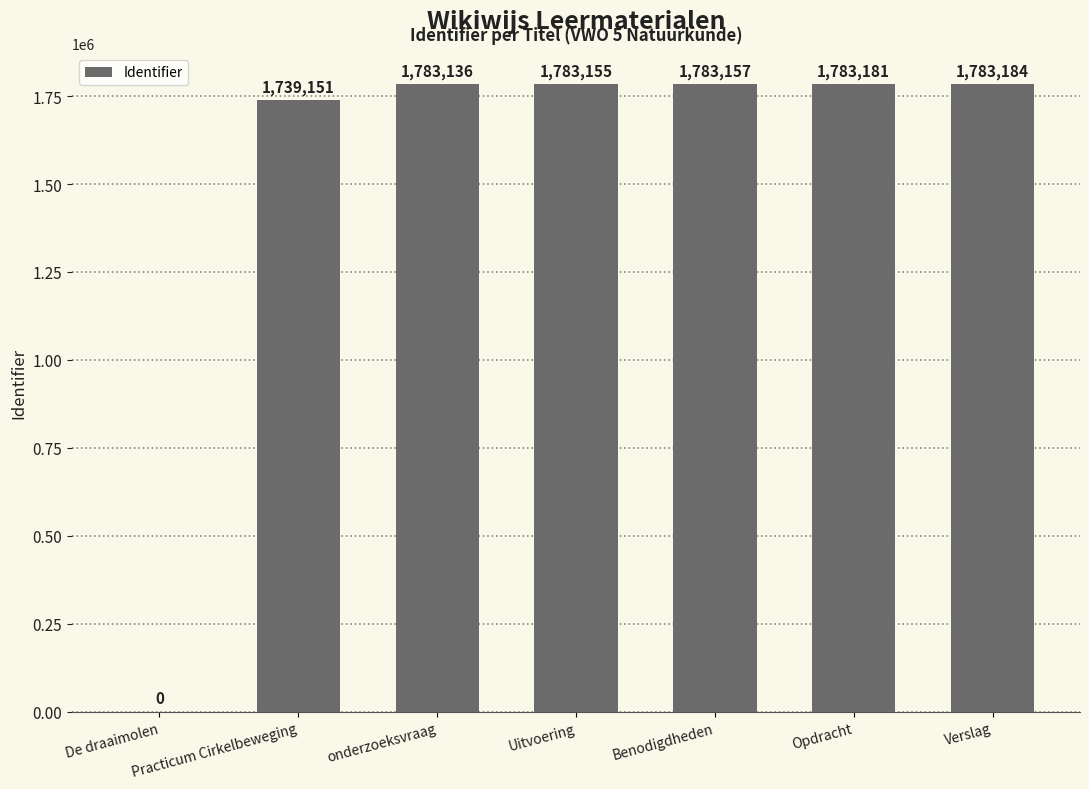

What is the sum of all values?

10654964